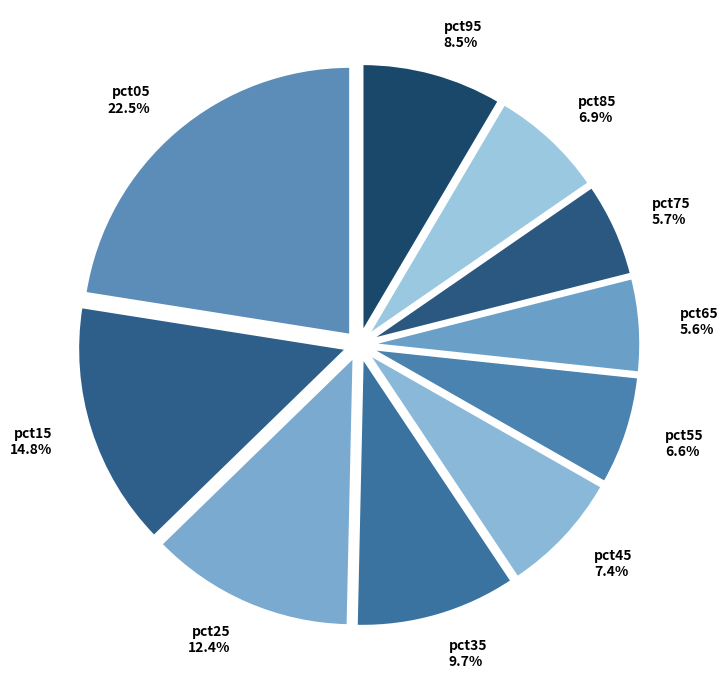

Is there any slice that represents more than half of the pie?

No